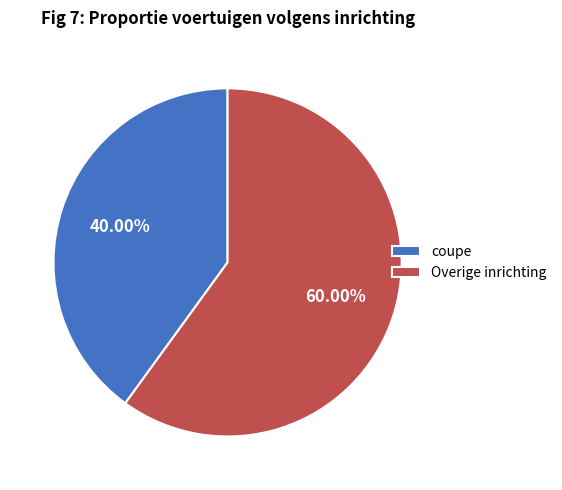

How many segments does this pie chart have?

2